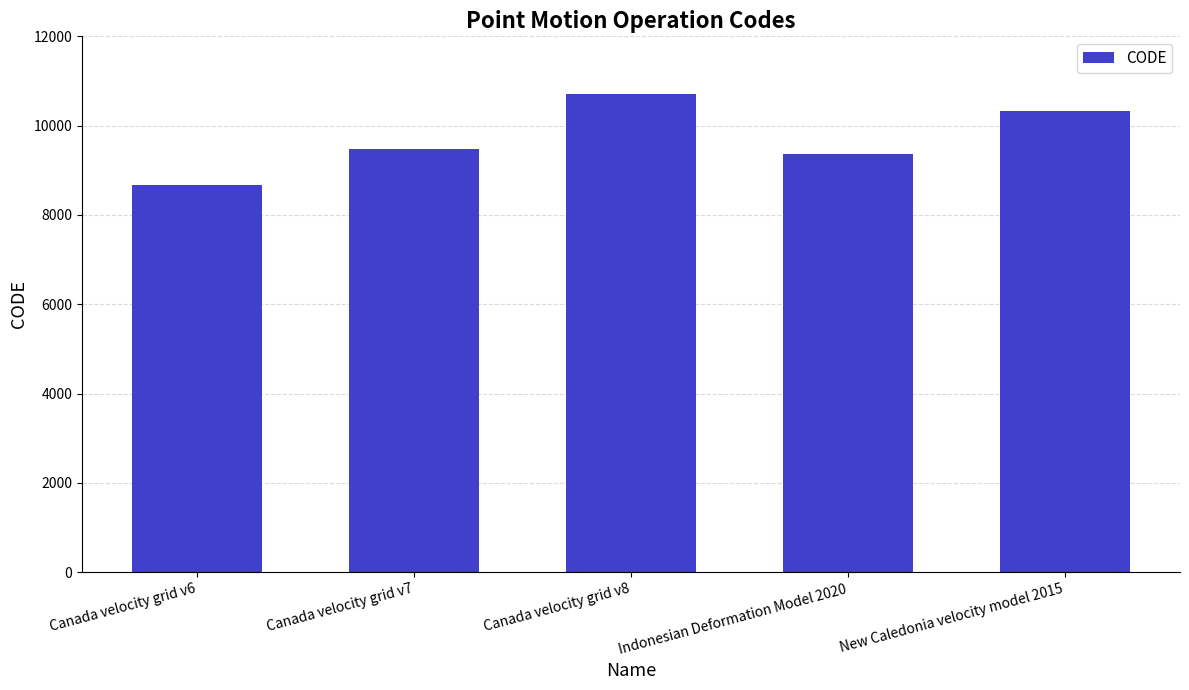

Between New Caledonia velocity model 2015 and Canada velocity grid v6, which is larger?

New Caledonia velocity model 2015